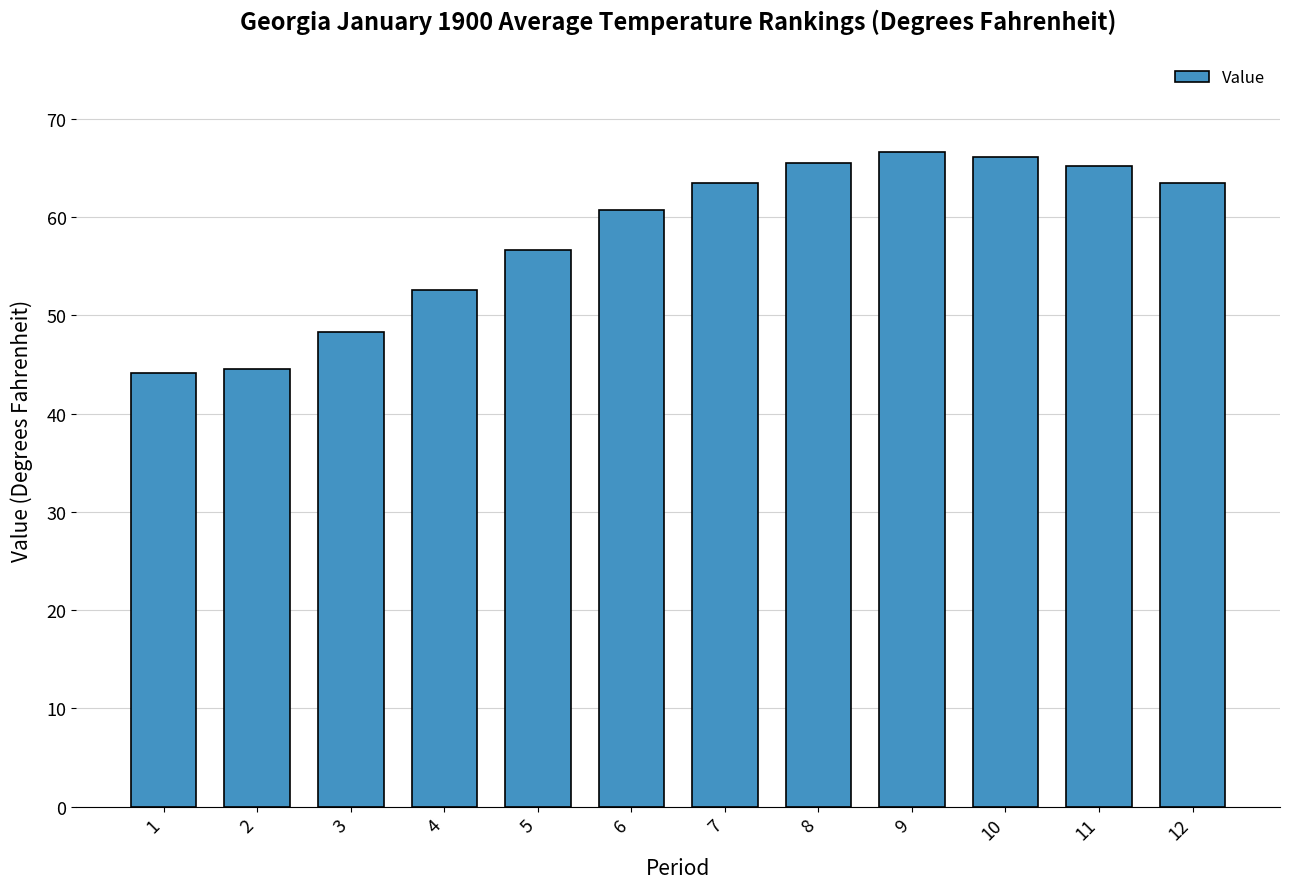

What is the maximum value shown in the chart?

66.6